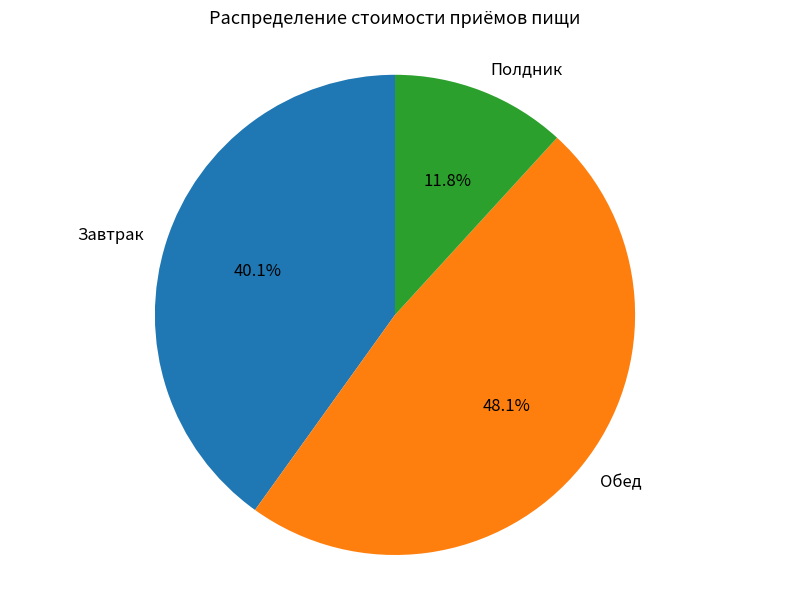

Approximately how many times larger is the value at Завтрак compared to Полдник?

3.4